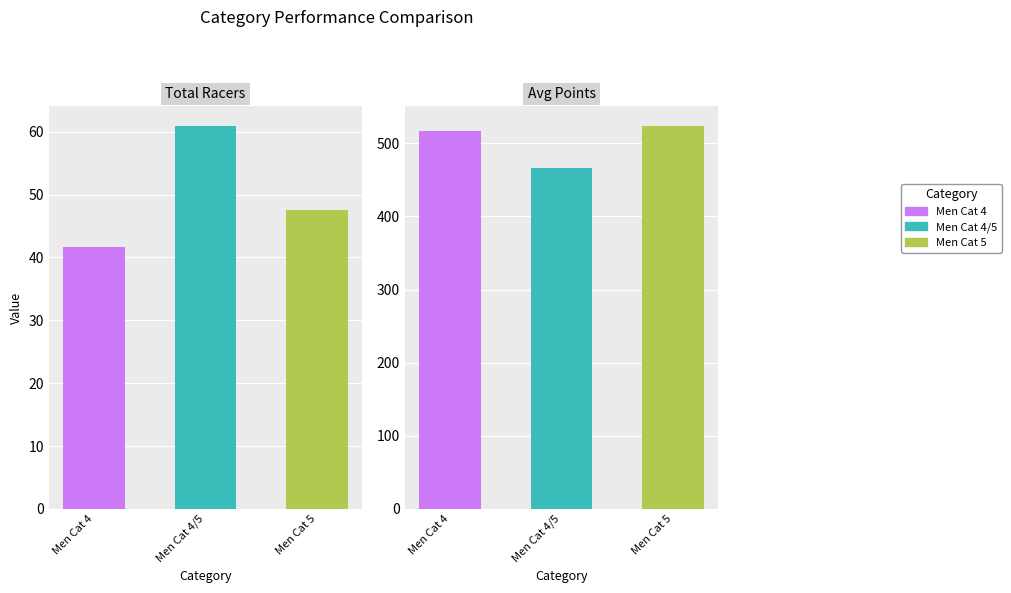

Which series has the largest range (max minus min)?

Points